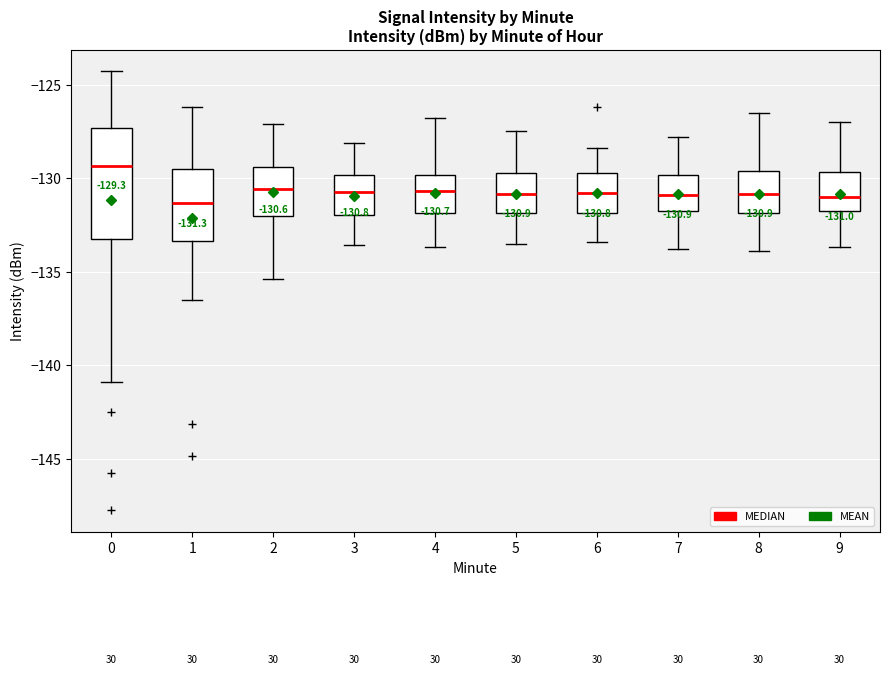

Which box is the tallest, from its lower edge to its upper edge?

0